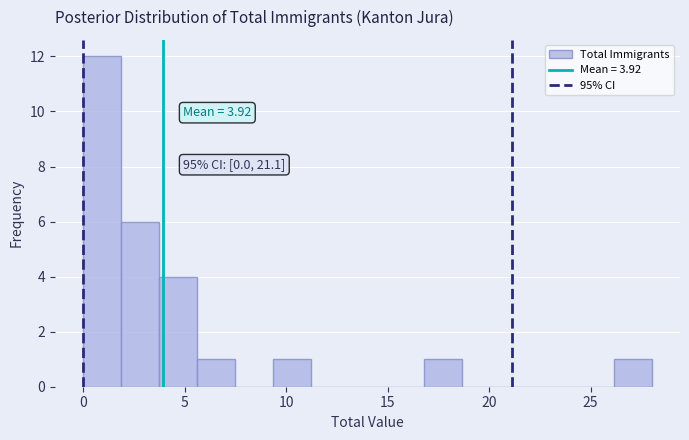

Around what value on the x-axis is the tallest bar? Give the approximate position of its centre, as read against the axis.

1.0